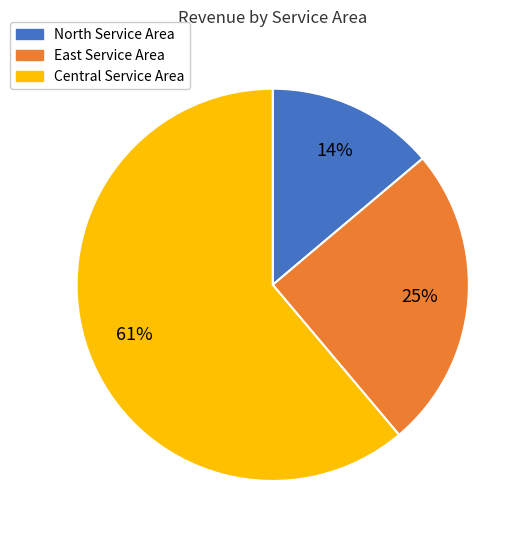

Which slice is the smallest?

North Service Area